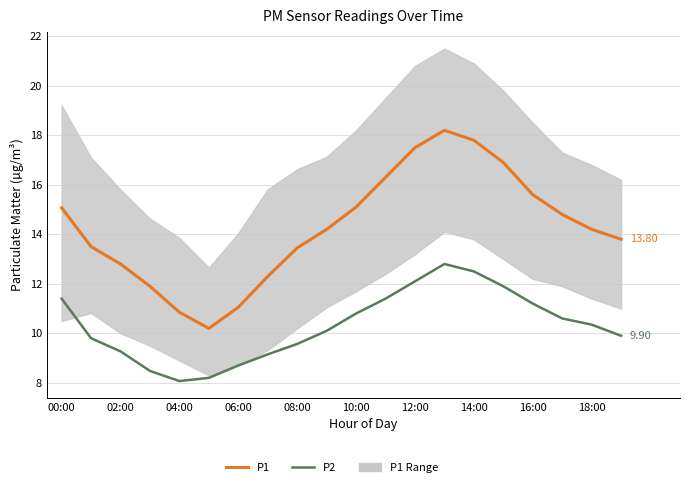

True or false: P1 and P2 cross at least once.

False